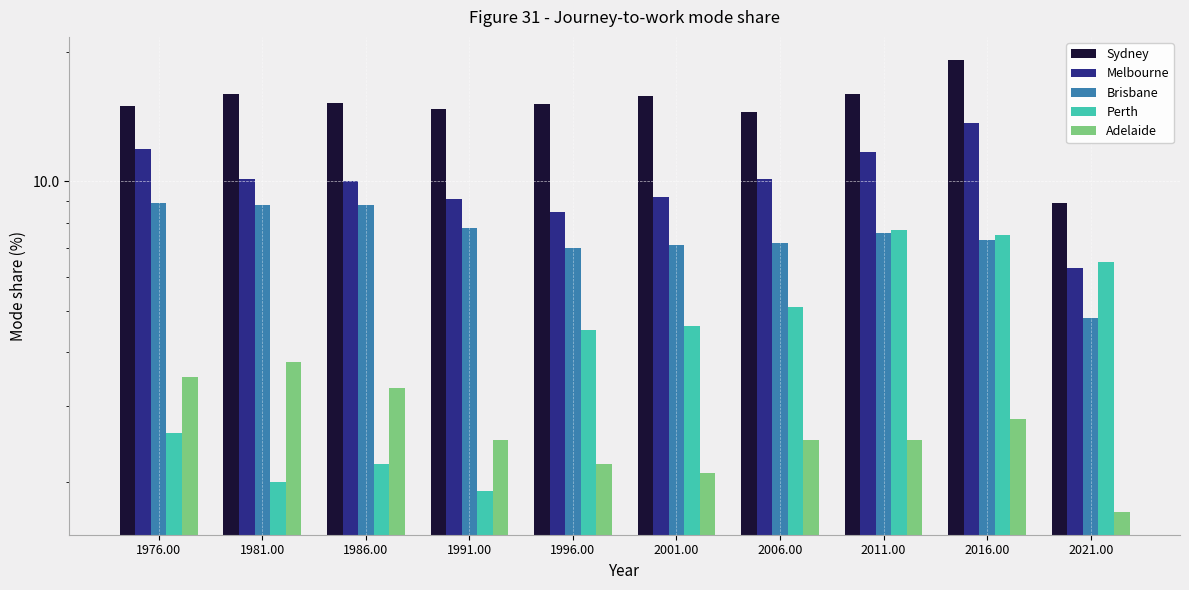

What is the highest value of the Perth series?

7.7